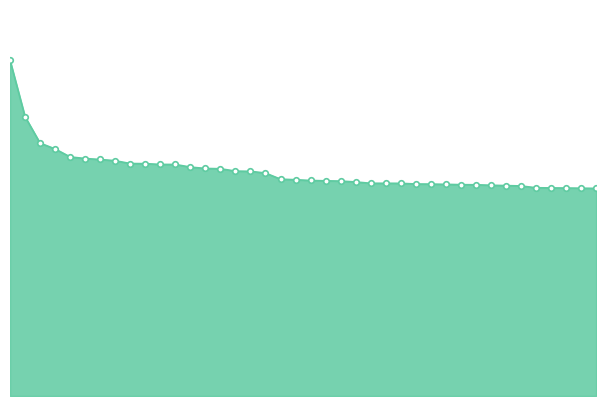

Rank the categories by value from lowest to highest.

39, 38, 37, 36, 35, 34, 33, 32, 31, 30, 29, 28, 27, 26, 24, 25, 23, 22, 21, 20, 19, 18, 17, 16, 15, 14, 13, 12, 11, 10, 9, 8, 7, 6, 5, 4, 3, 2, 1, 0